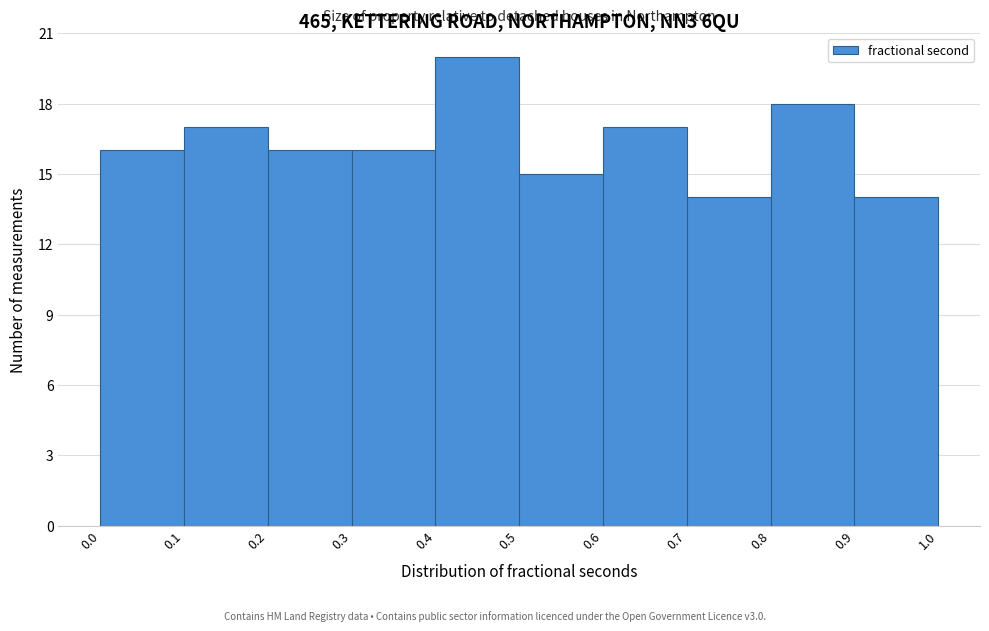

Reading left to right, list every bar in this chart as the range it spans on the x-axis followed by its height. The values are not printed on the chart, so give them approximately, as read against the axis.

0.0 to 0.1: 16
0.1 to 0.2: 17
0.2 to 0.3: 16
0.3 to 0.4: 16
0.4 to 0.5: 20
0.5 to 0.6: 15
0.6 to 0.7: 17
0.7 to 0.8: 14
0.8 to 0.9: 18
0.9 to 1.0: 14